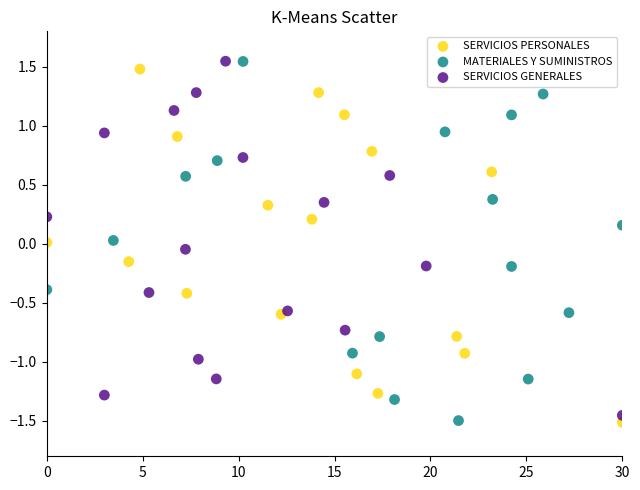

Which series has the widest spread of Y values?

MATERIALES Y SUMINISTROS